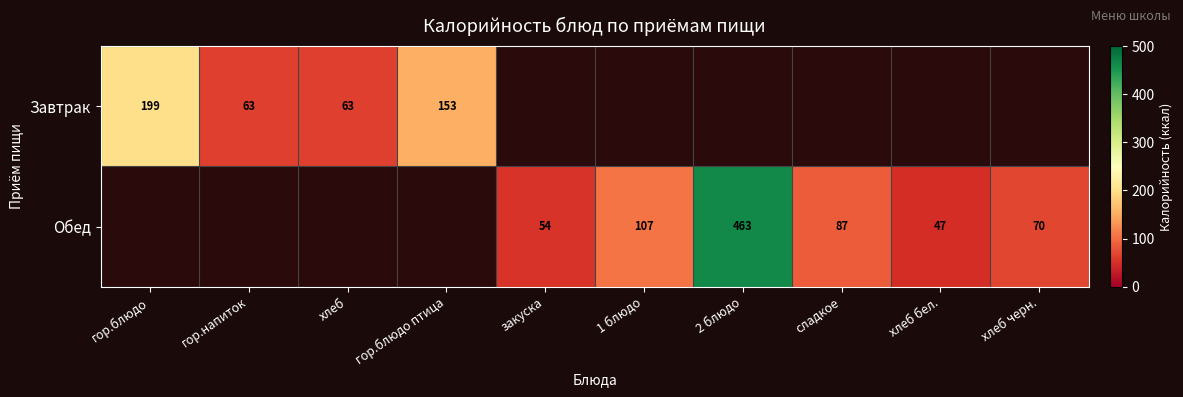

Is the value of Обед at хлеб бел. greater than the value of Завтрак at хлеб?

No